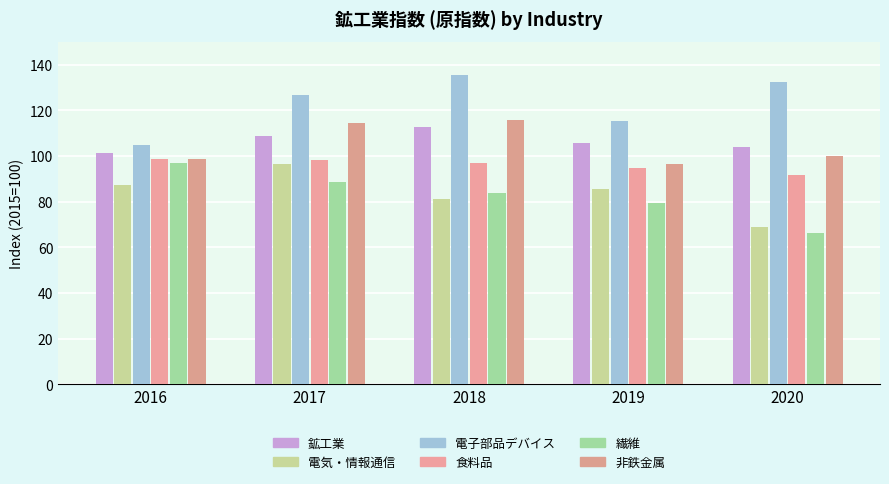

What is the value of the 繊維 bar at the 4th from the left?

79.6